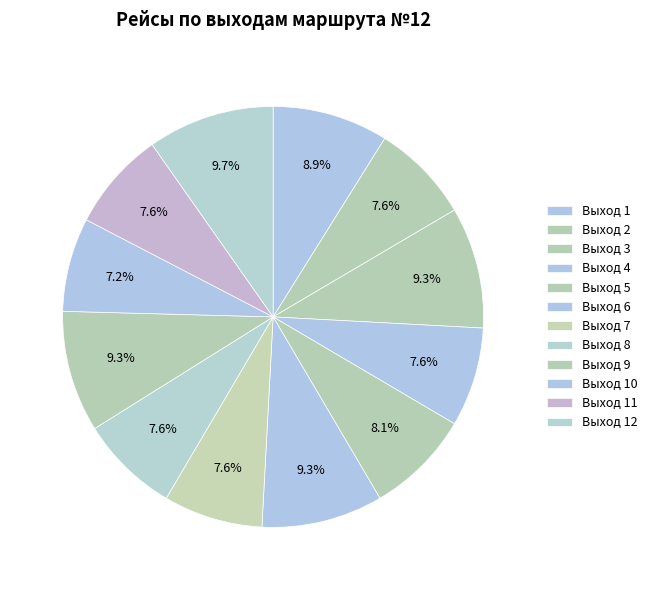

Between Выход 12 and Выход 2, which is larger?

Выход 12